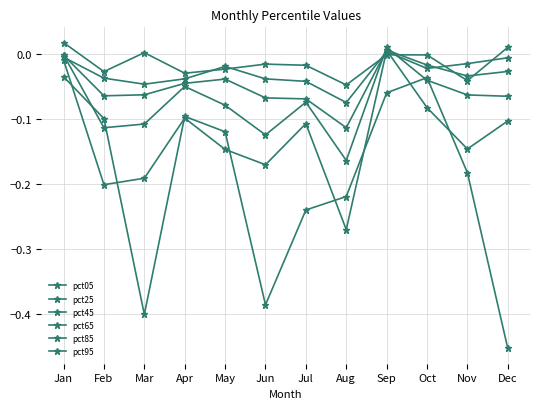

True or false: pct25 has more than 0 interior local peaks.

True